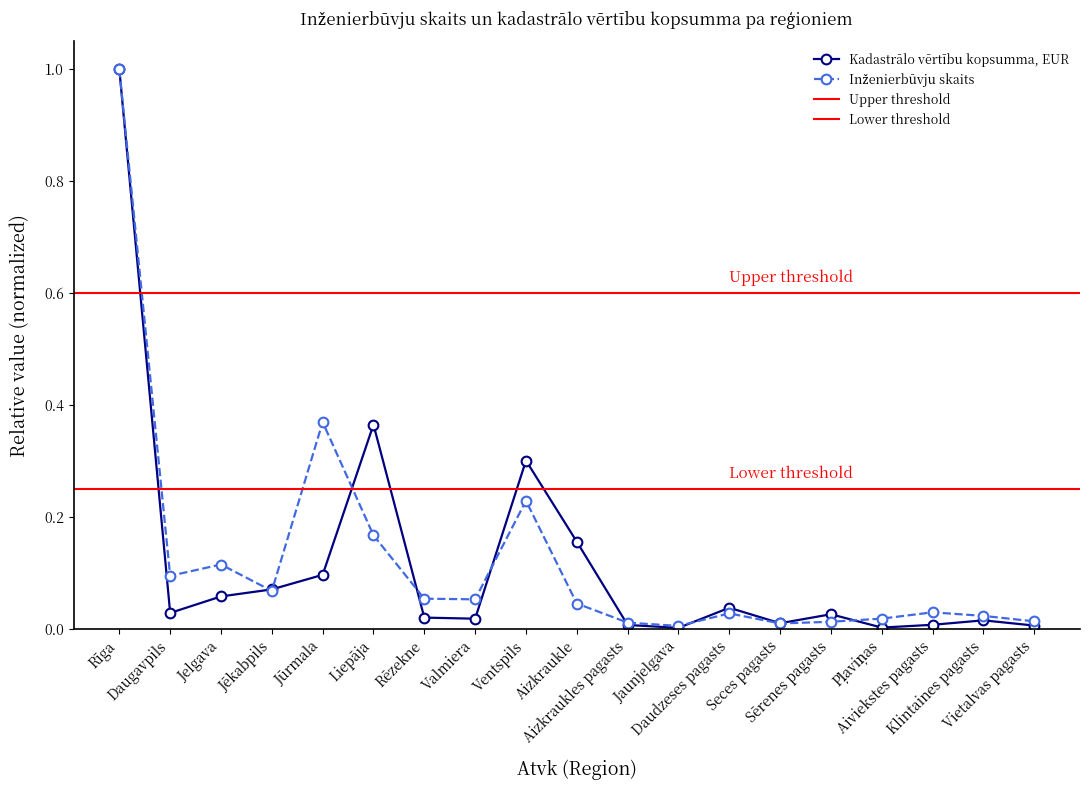

Which series has the largest total across all categories?

Inženierbūvju skaits